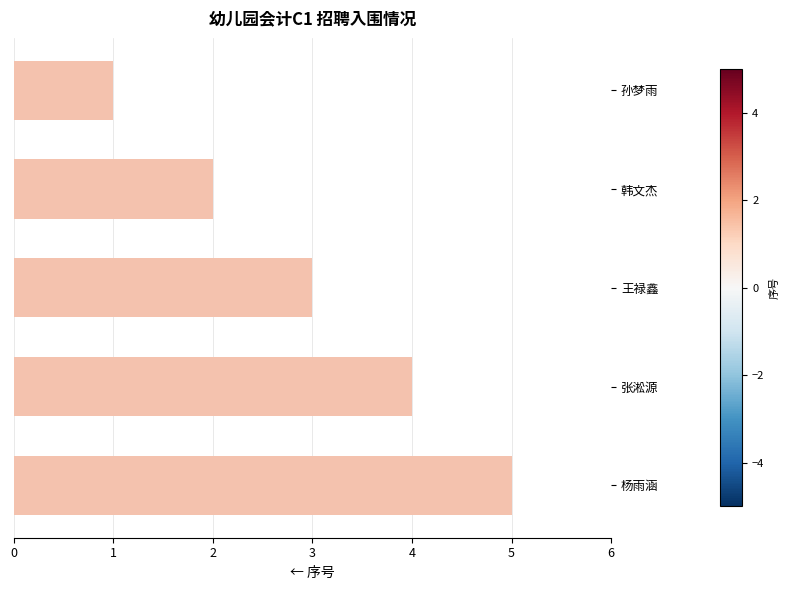

List the labels in order of value, largest first.

杨雨涵, 张淞源, 王禄鑫, 韩文杰, 孙梦雨